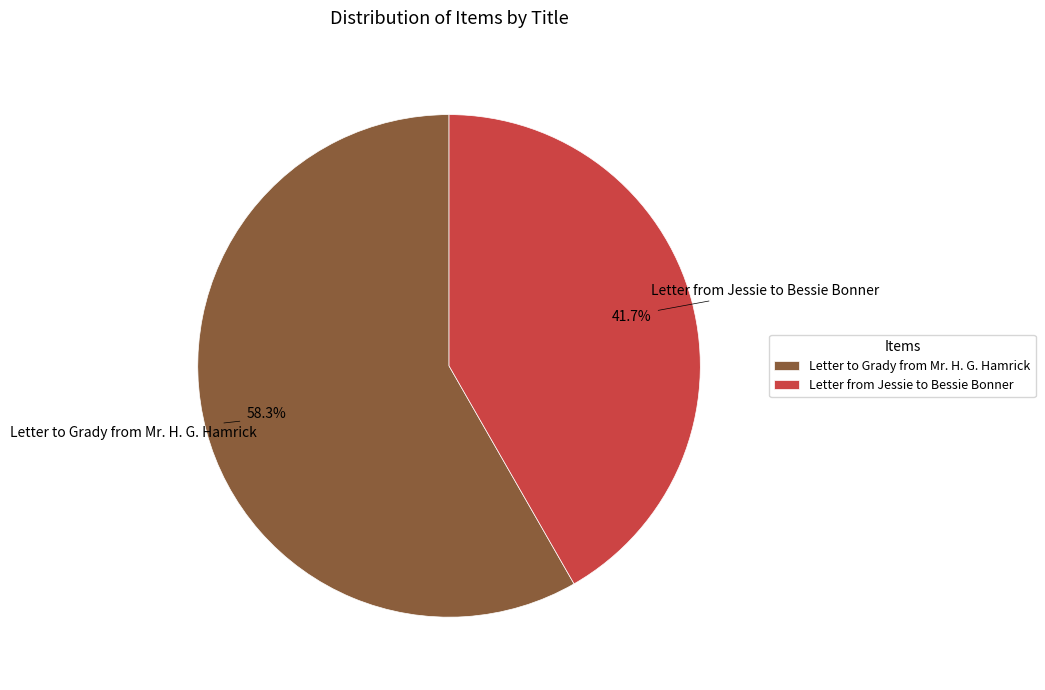

Between Letter to Grady from Mr. H. G. Hamrick and Letter from Jessie to Bessie Bonner, which is larger?

Letter to Grady from Mr. H. G. Hamrick